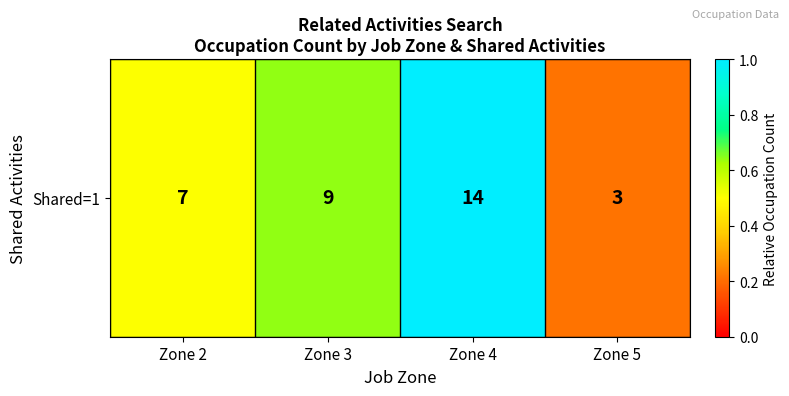

At which category does the chart reach its minimum across all series?

Zone 5